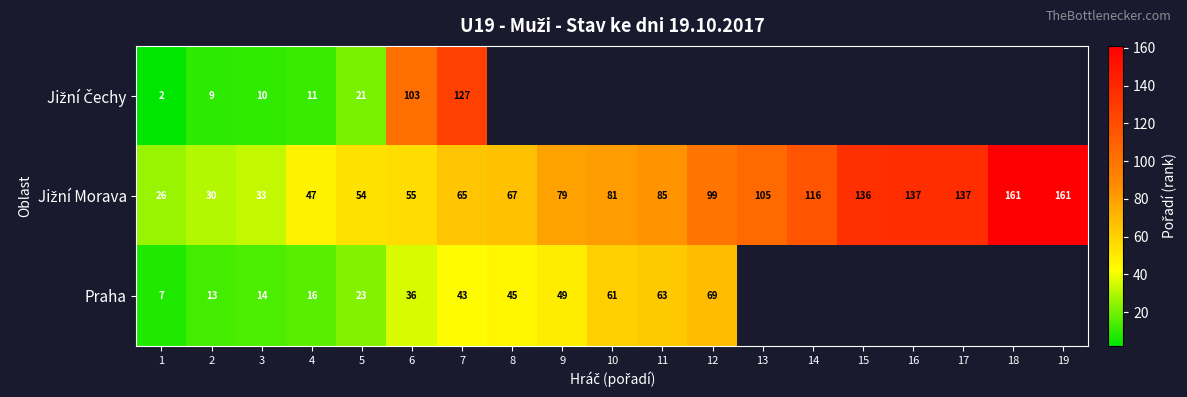

What is the total value across all series at 2?

52